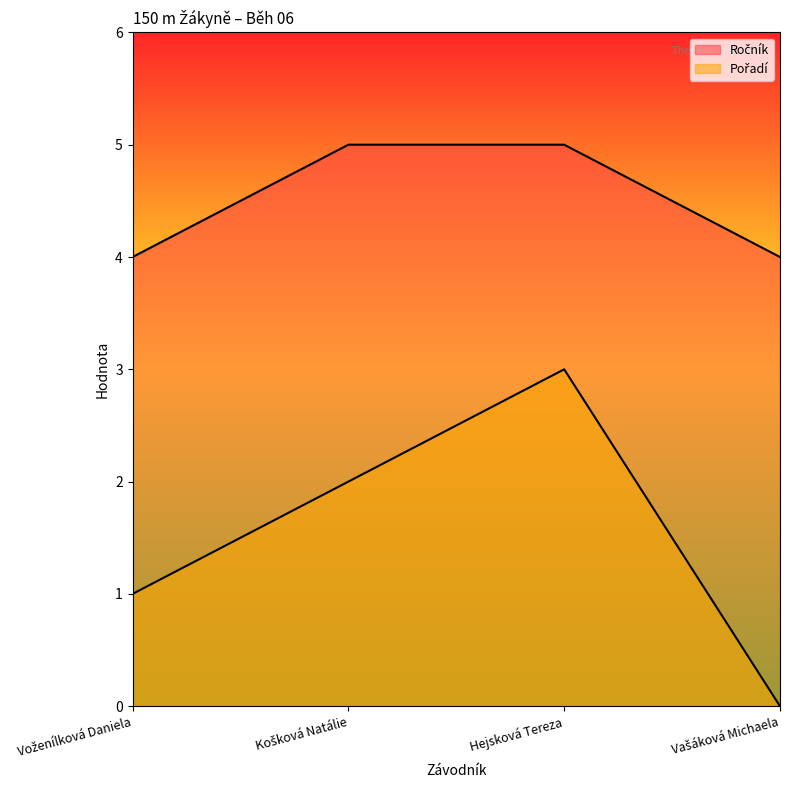

How many values in Pořadí are above zero?

3